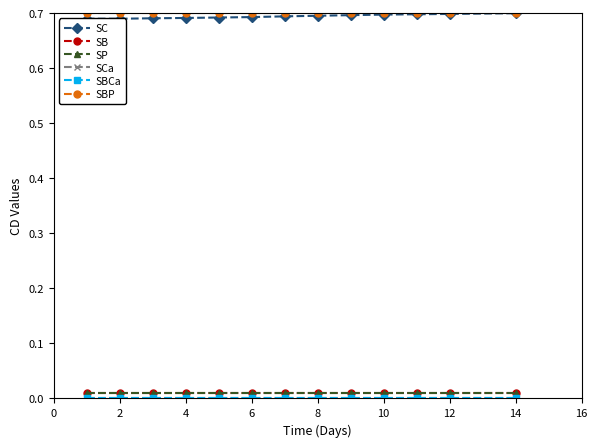

True or false: SBP has a value of 1.0 at 2.

False